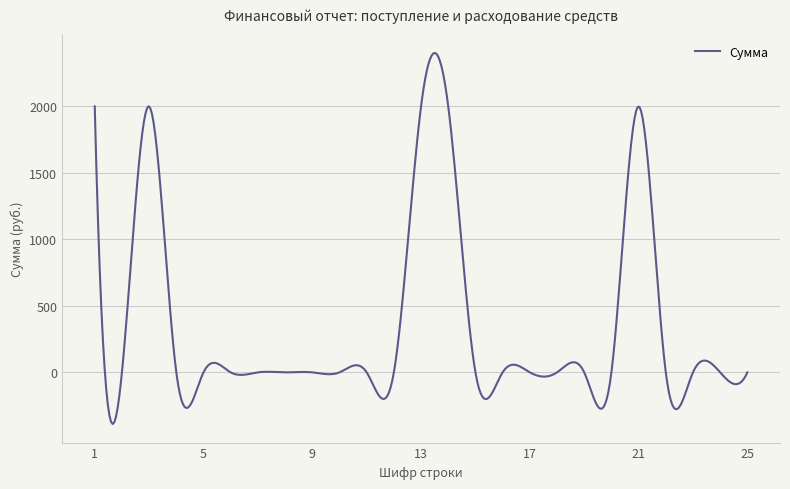

What is the maximum value shown in the chart?

2401.6